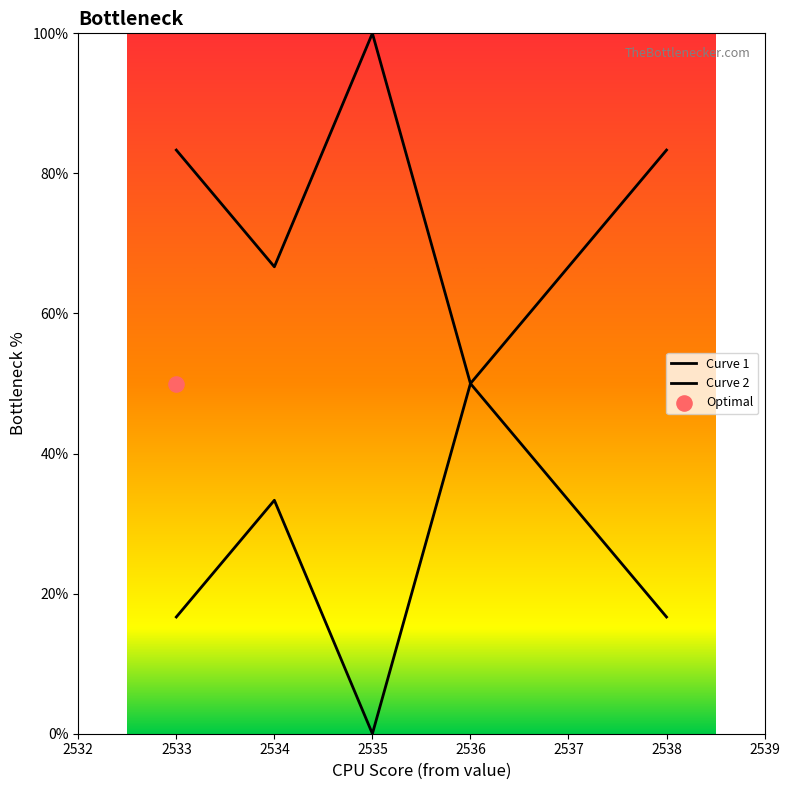

What is the total value across all series at 2538?

100.0